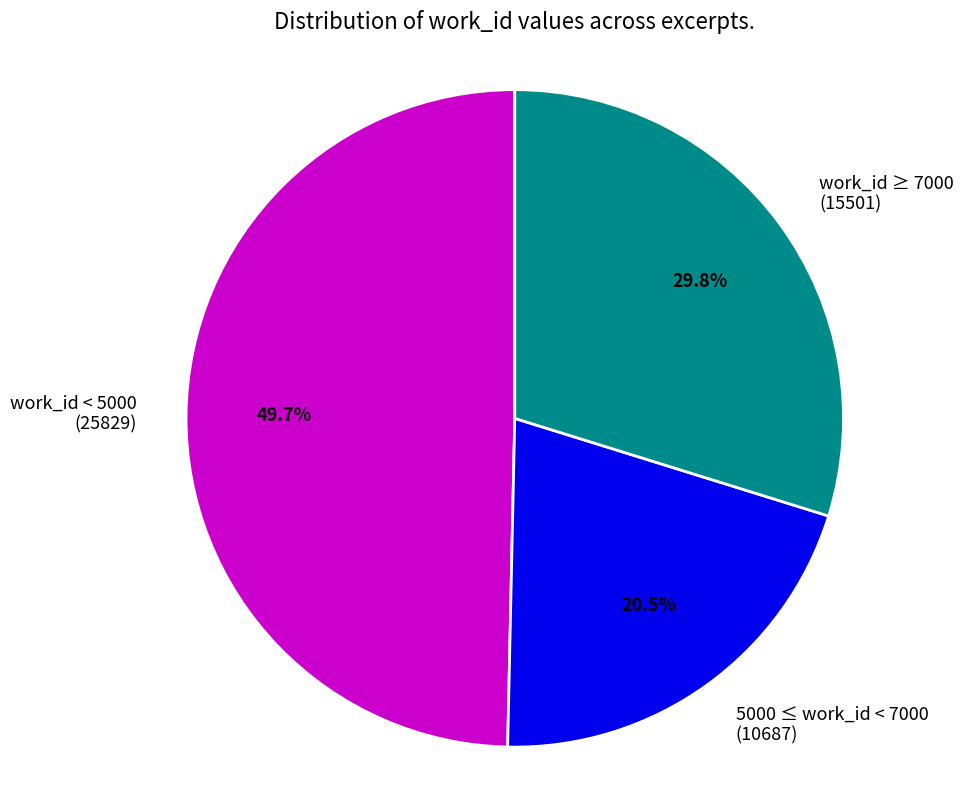

Which category has the smallest portion of the pie?

5000 ≤ work_id < 7000 (10687)